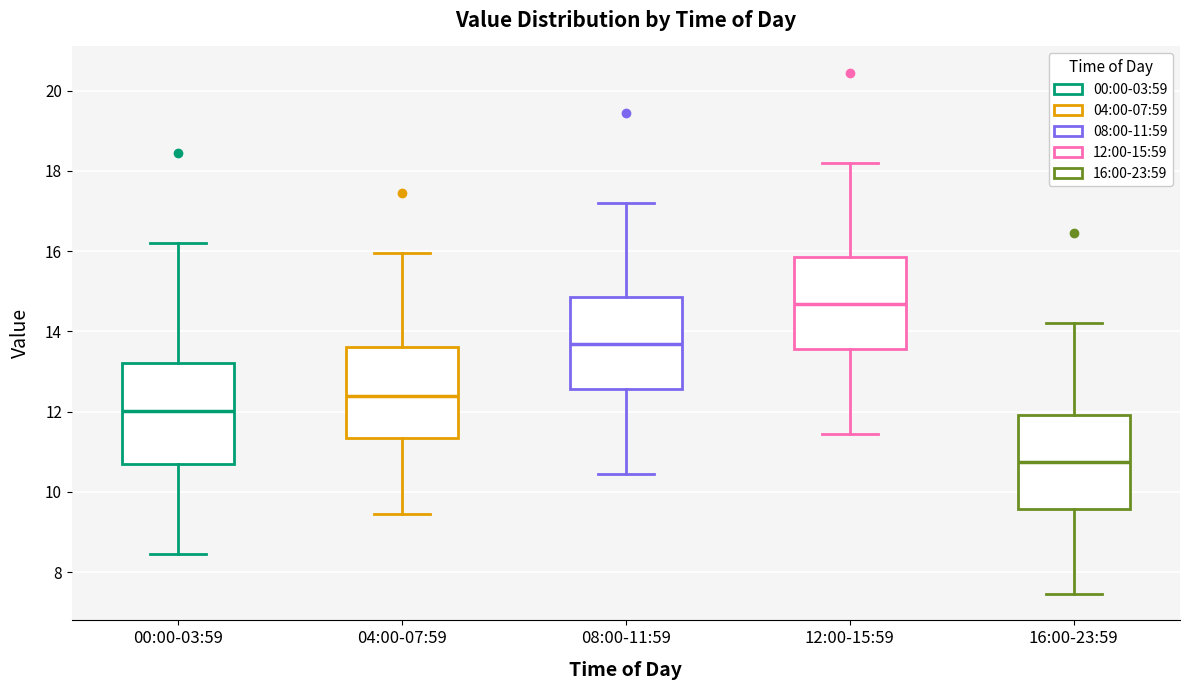

Where does the lower whisker of the box for 12:00-15:59 end on the y-axis? The values are not printed on the chart, so give them approximately, as read against the axis.

11.4